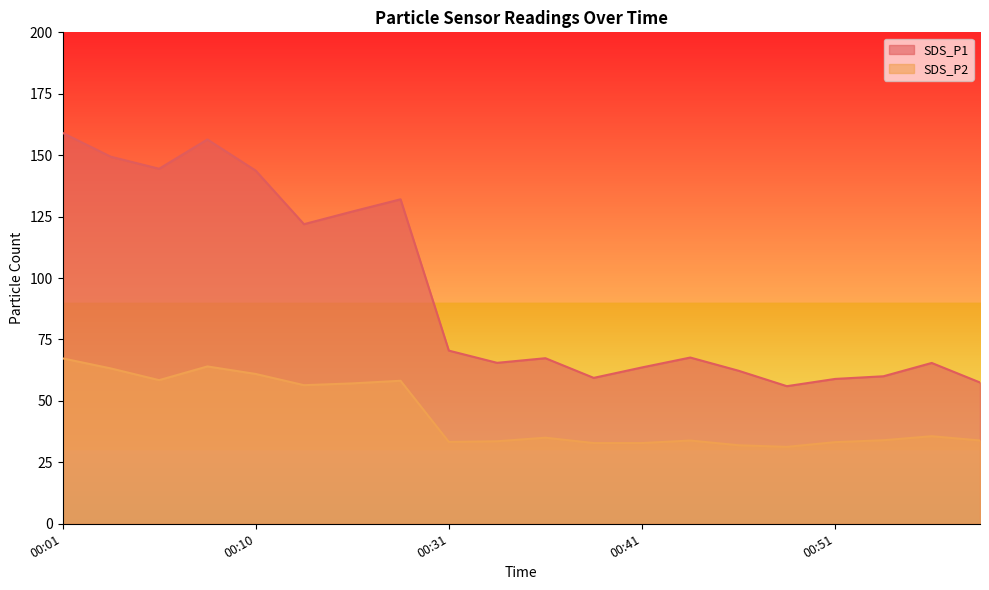

What is the minimum value shown in the chart?

31.3